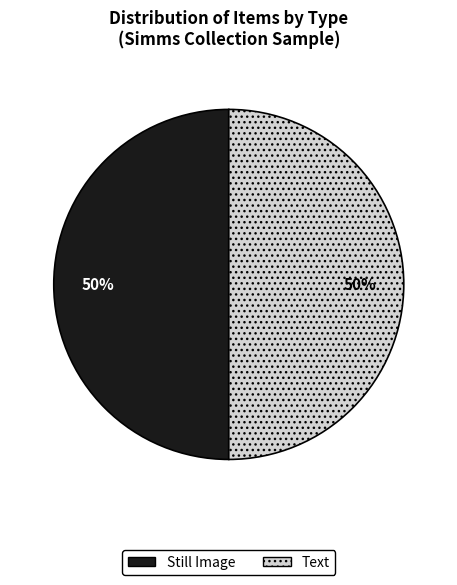

Count the number of slices in the pie.

2